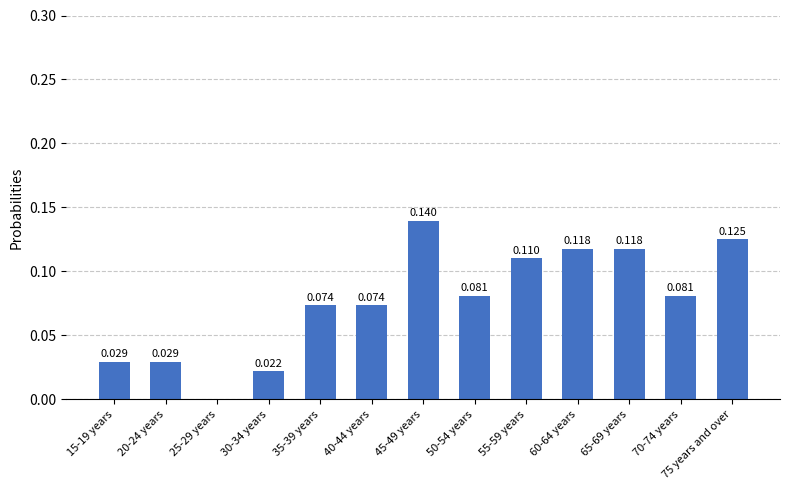

How many values exceed 0?

12